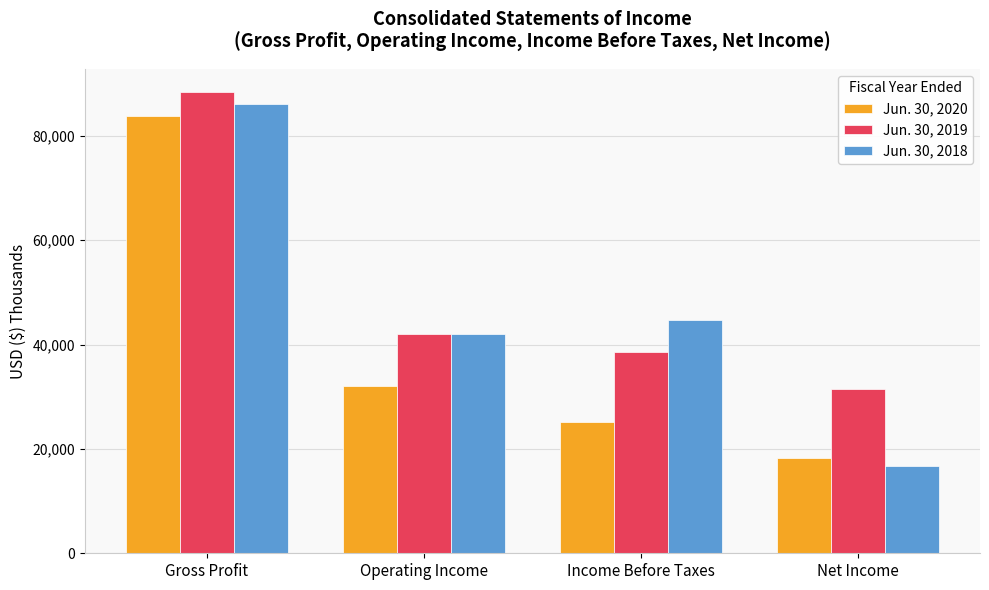

What is the highest value of the Jun. 30, 2019 series?

88406